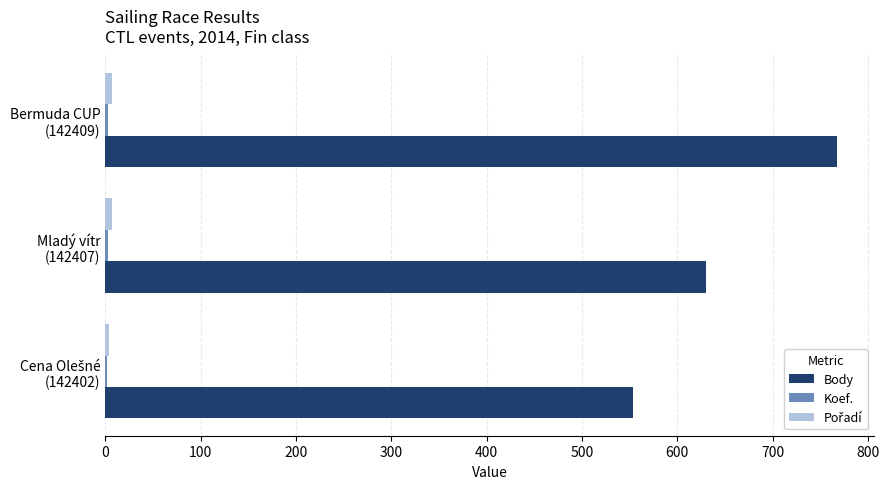

What is the maximum value shown in the chart?

768